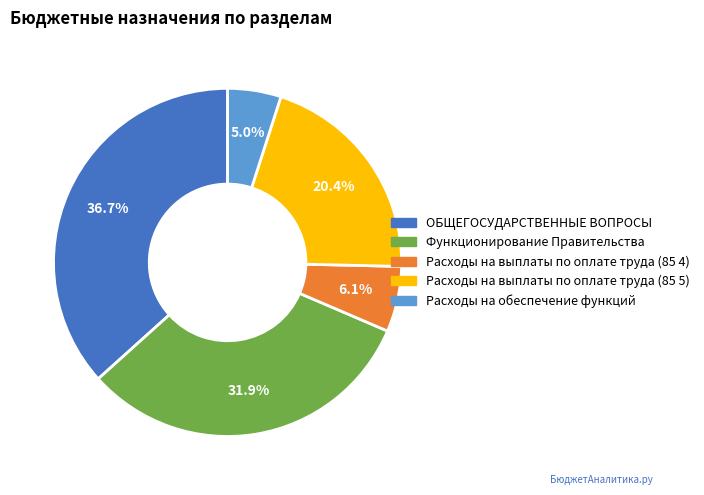

Which has a higher value, Функционирование Правительства or Расходы на выплаты по оплате труда (85 4)?

Функционирование Правительства